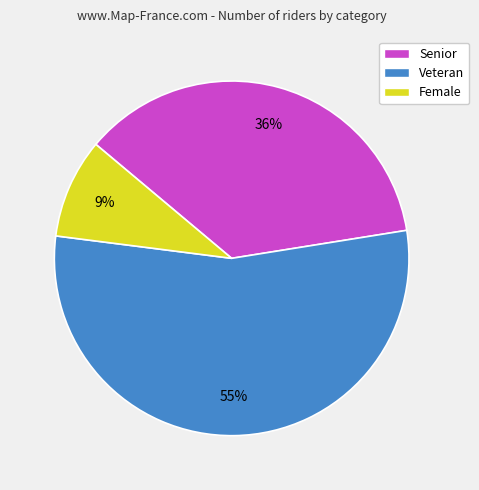

Which category has the biggest portion of the pie?

Veteran